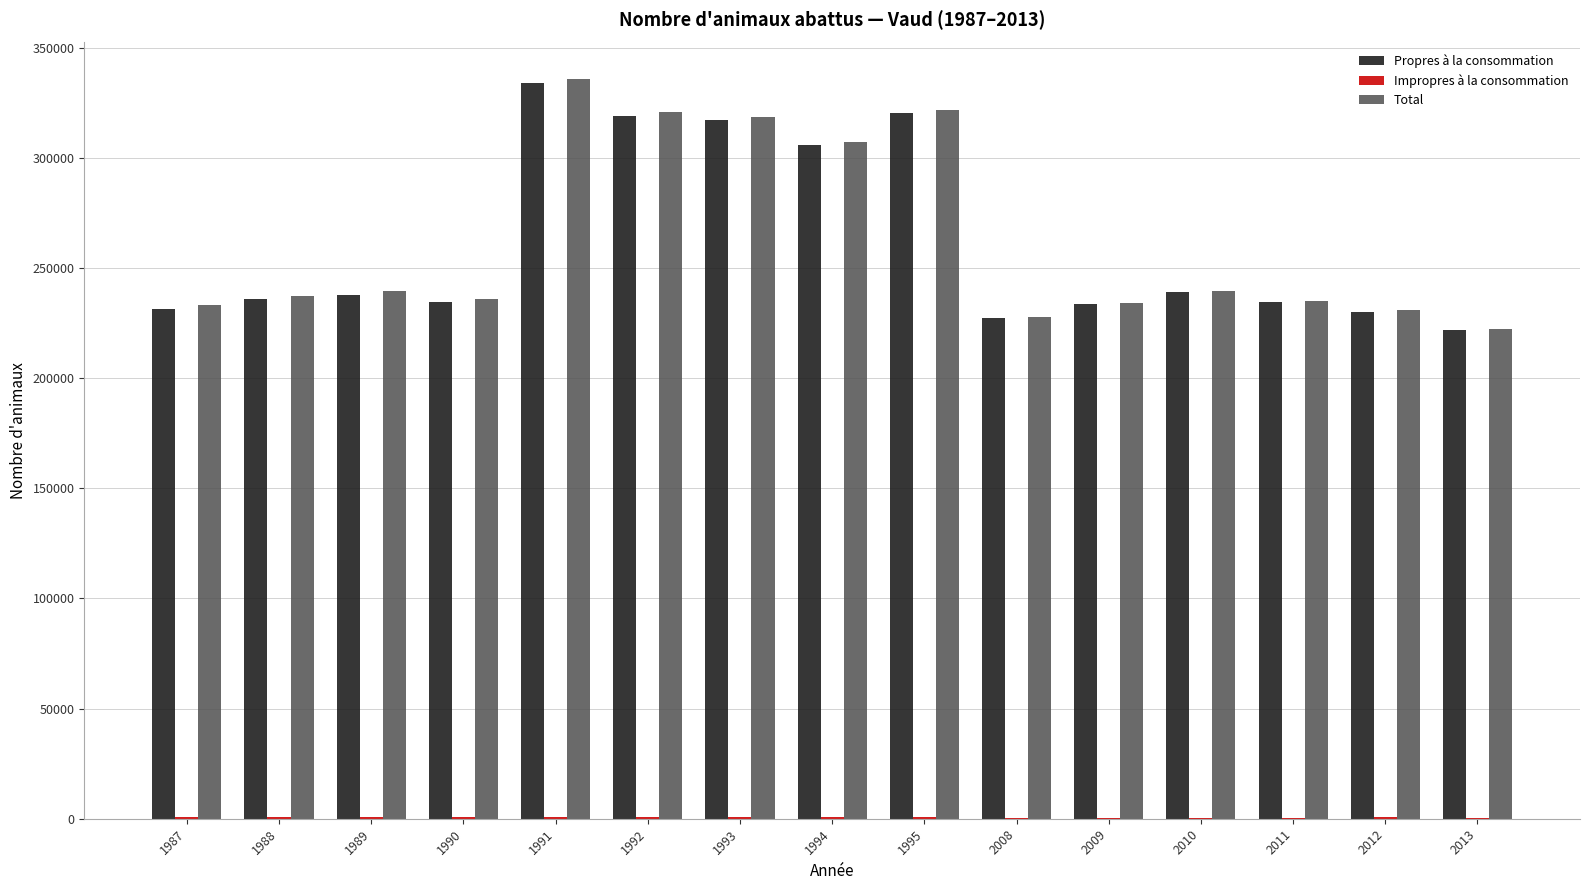

The value of Propres à la consommation at 2013 is 396317. True or false?

False